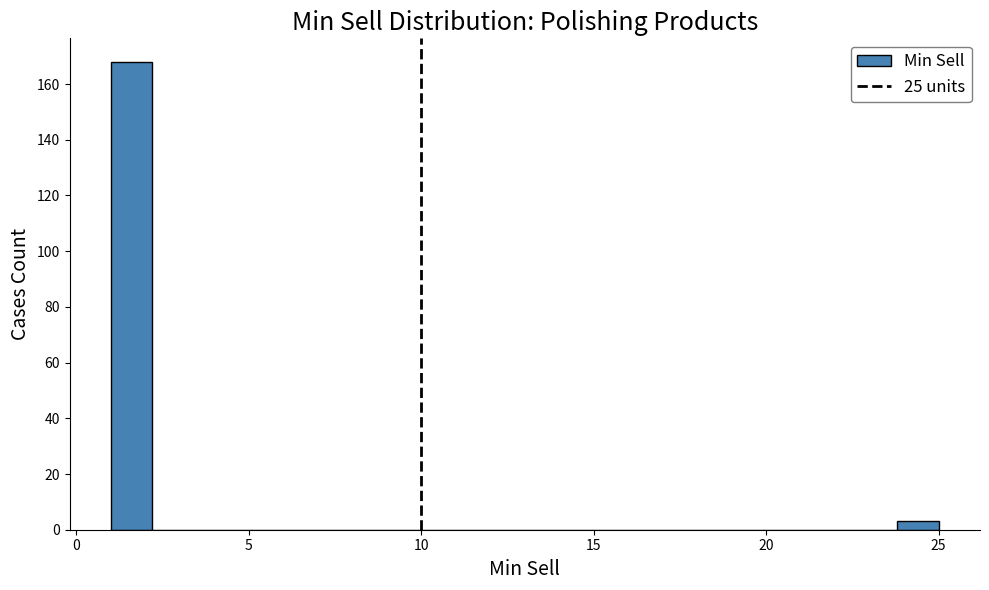

Read against the x-axis, roughly where is the centre of the tallest bar?

1.5